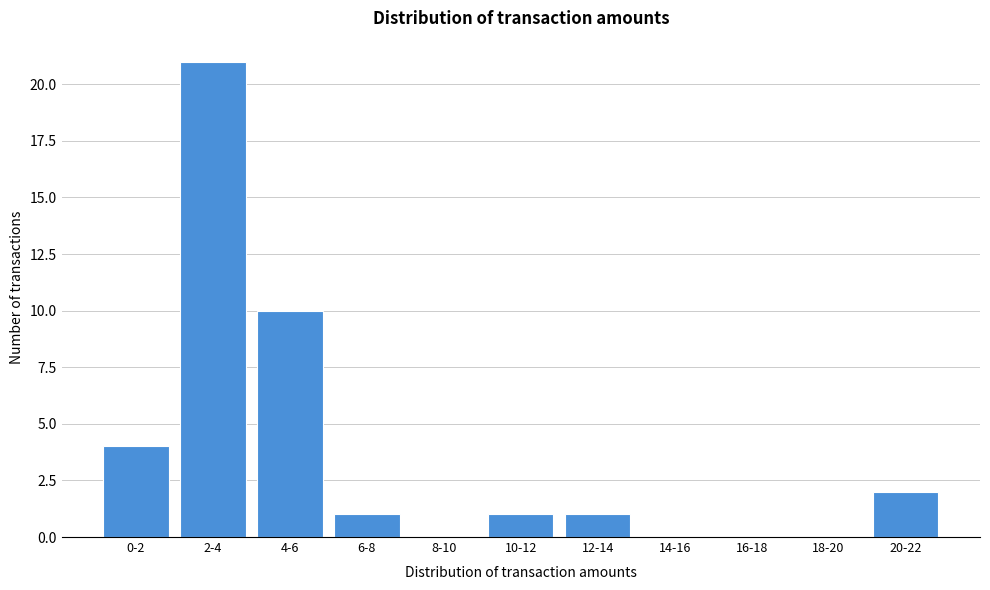

Reading left to right, list all the values displayed in this chart.

0-2=4	2-4=21	4-6=10	6-8=1	8-10=0	10-12=1	12-14=1	14-16=0	16-18=0	18-20=0	20-22=2